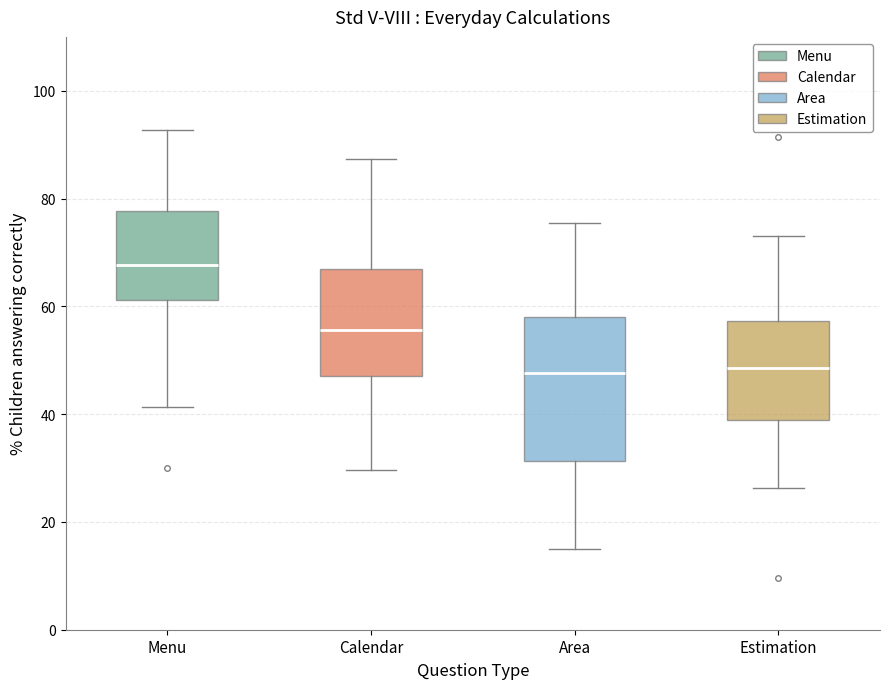

Reading left to right, transcribe this box plot: for each box, give where its median line is, the range the box spans, and where its two whiskers end, as read against the y-axis. The values are not printed on the chart, so give them approximately, as read against the axis.

Menu: median 68, box 62 to 78, whiskers 42 to 92
Calendar: median 56, box 48 to 66, whiskers 30 to 88
Area: median 48, box 32 to 58, whiskers 14 to 76
Estimation: median 48, box 40 to 58, whiskers 26 to 74